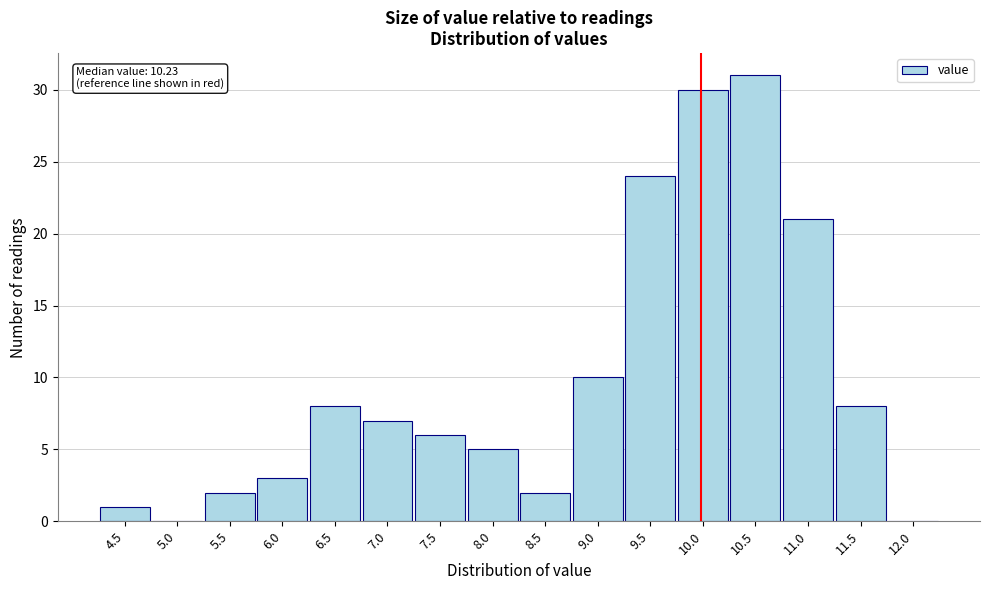

Reading right to left, extract all data points from this chart.

12.0=0	11.5=8	11.0=21	10.5=31	10.0=30	9.5=24	9.0=10	8.5=2	8.0=5	7.5=6	7.0=7	6.5=8	6.0=3	5.5=2	5.0=0	4.5=1